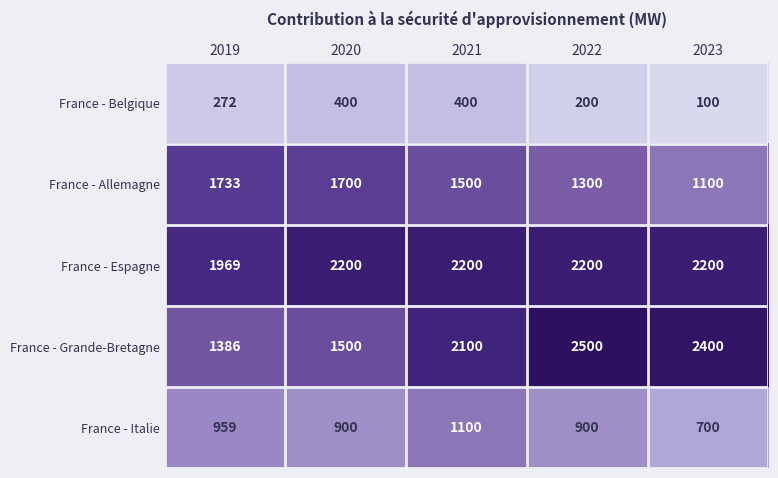

Which series has the largest total across all categories?

France - Espagne